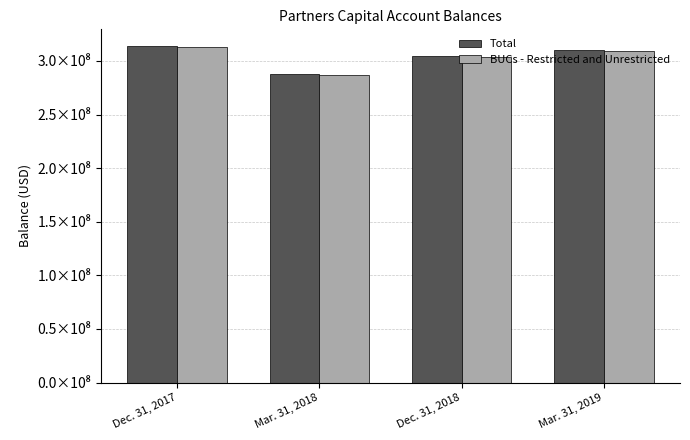

Does the chart contain any negative values?

No